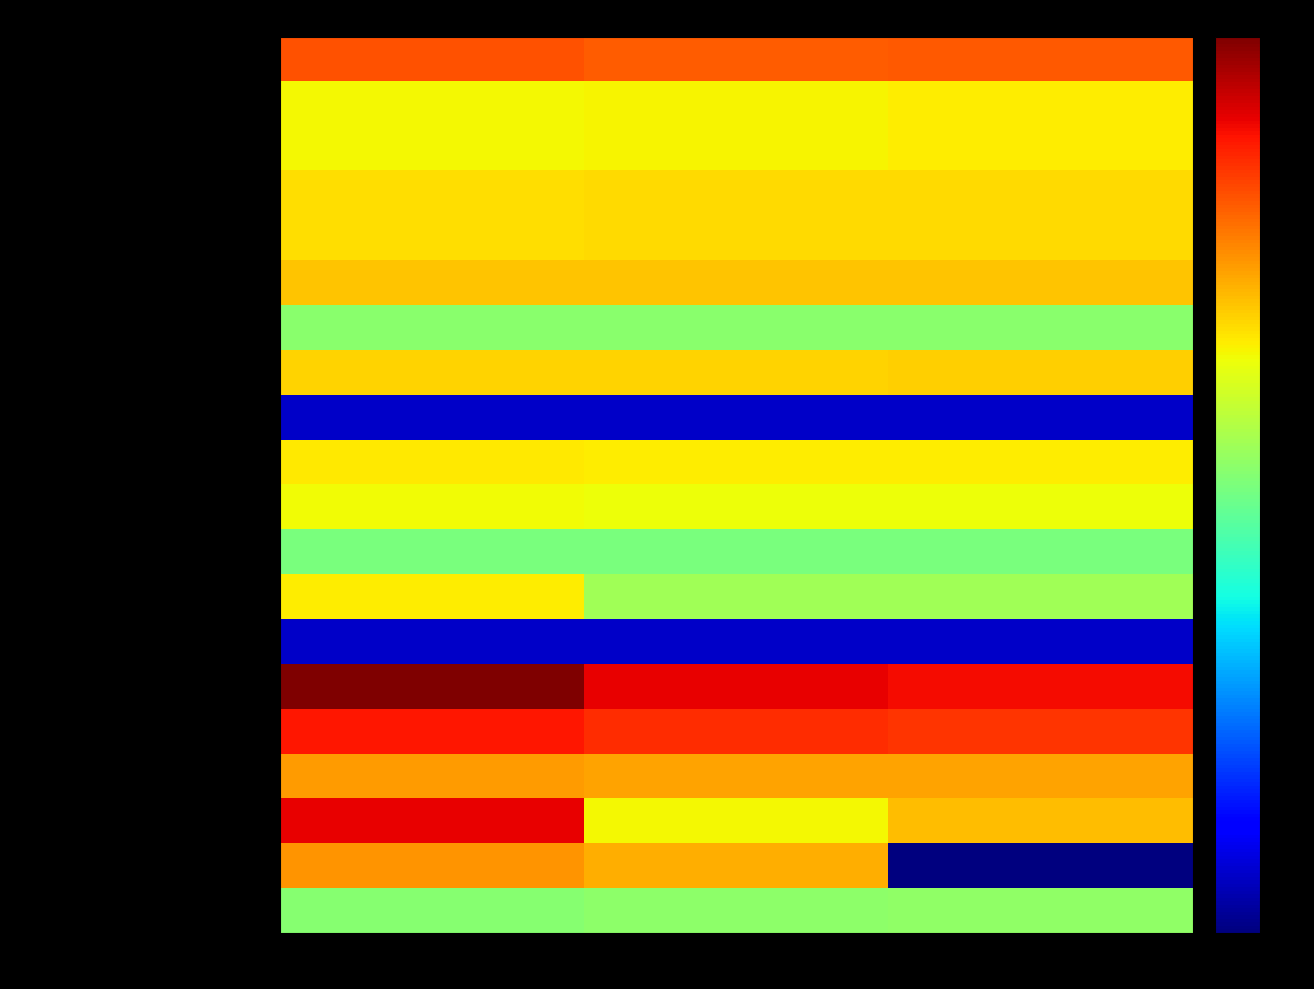

Count the number of categories in the chart.

3